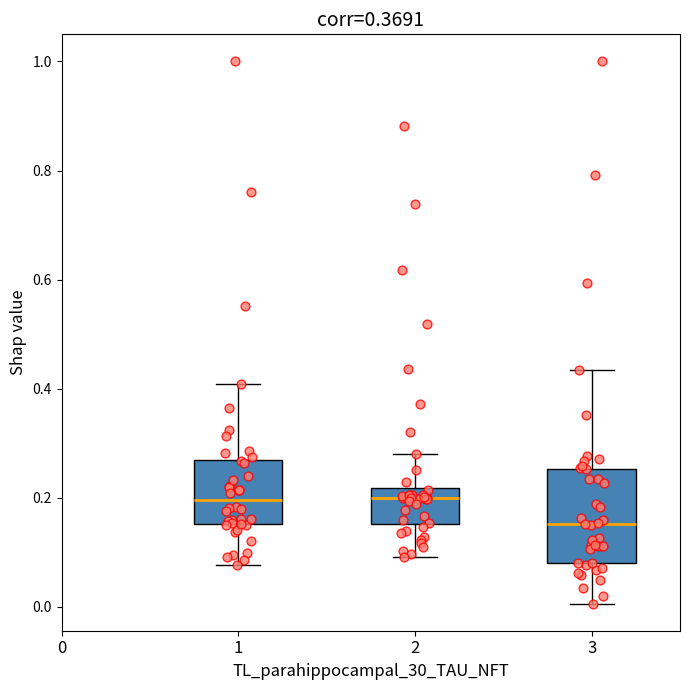

Comparing the boxes themselves (not the whiskers), which one is the tallest?

3